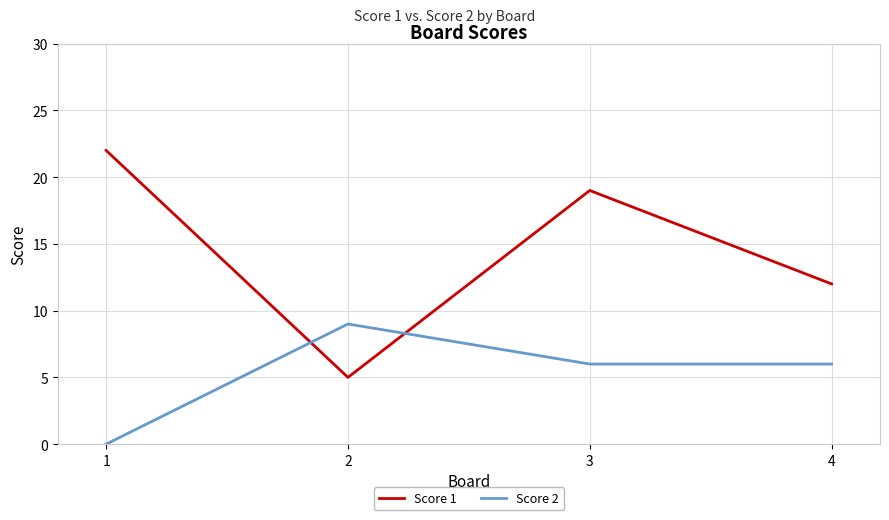

In Score 2, how many points are higher than both neighbors (excluding endpoints)?

1